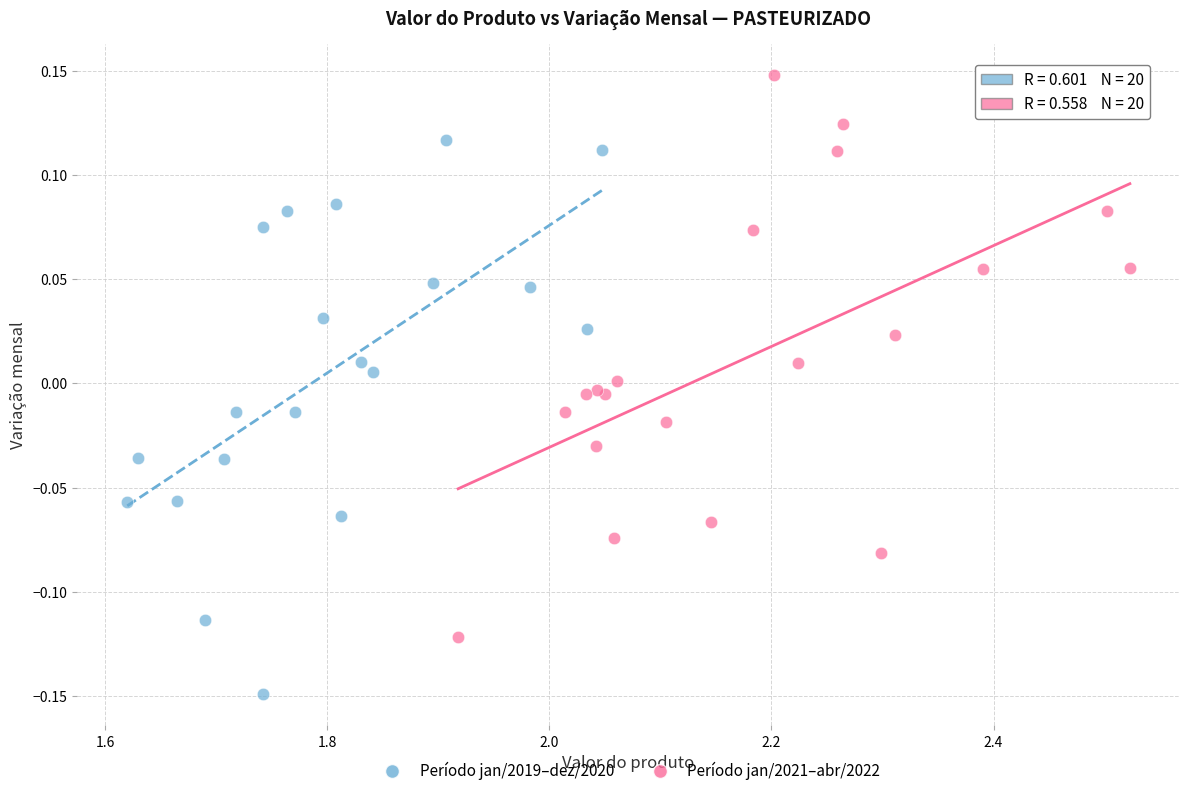

Which series contains the highest Y value?

Período jan/2021–abr/2022